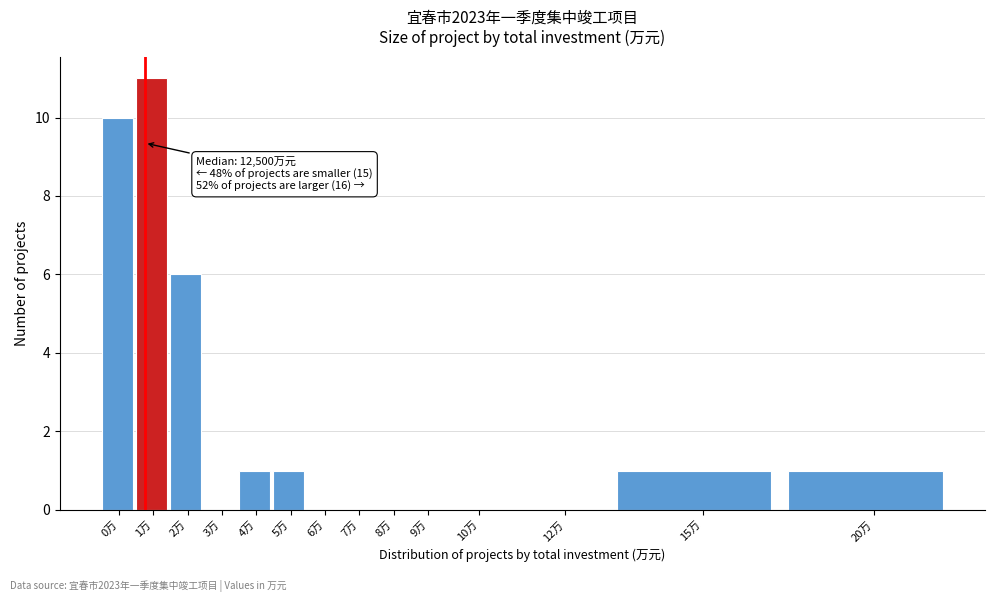

Reading left to right, extract all data points from this chart.

0万=10	1万=11	2万=6	3万=0	4万=1	5万=1	6万=0	7万=0	8万=0	9万=0	10万=0	12万=0	15万=1	20万=1